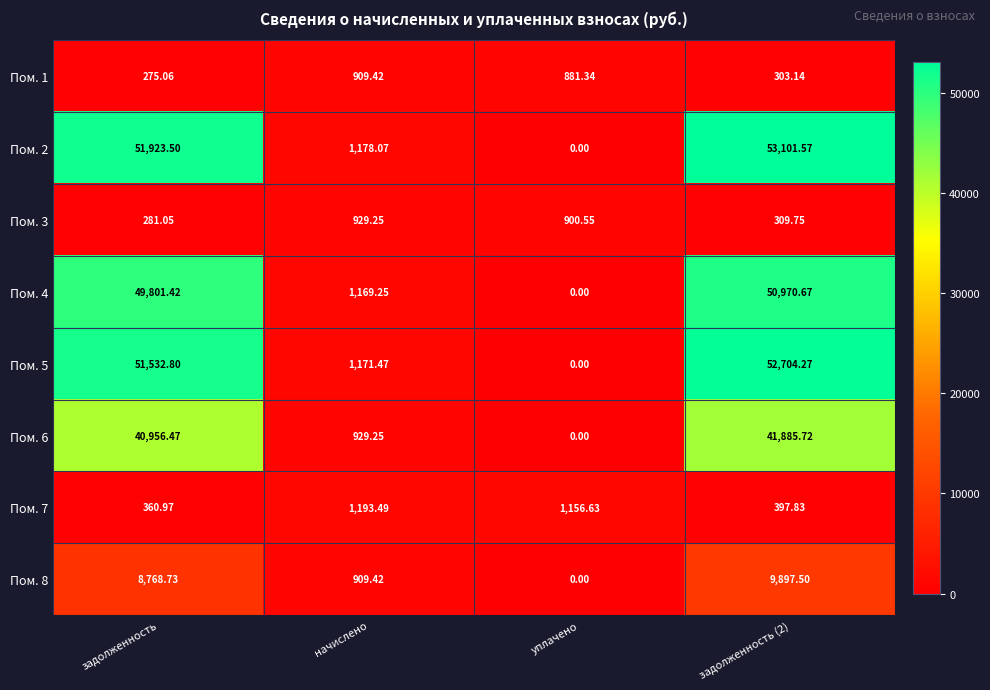

Count the number of categories in the chart.

4